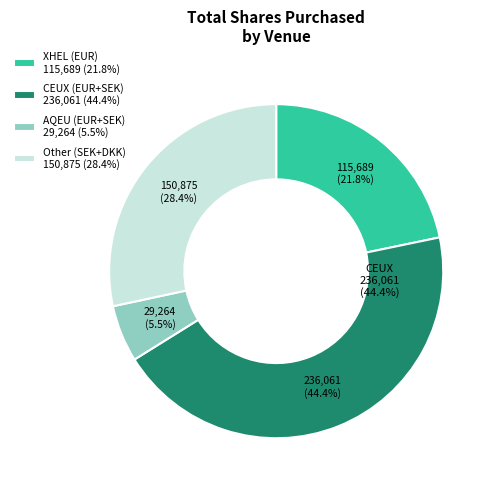

Is it true that XCSE (DKK) is 10% of the pie?

False